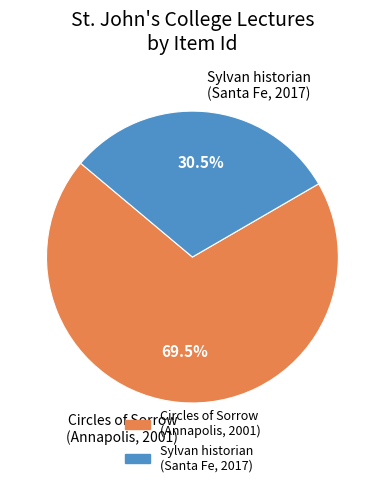

Does any single category account for the majority?

Yes